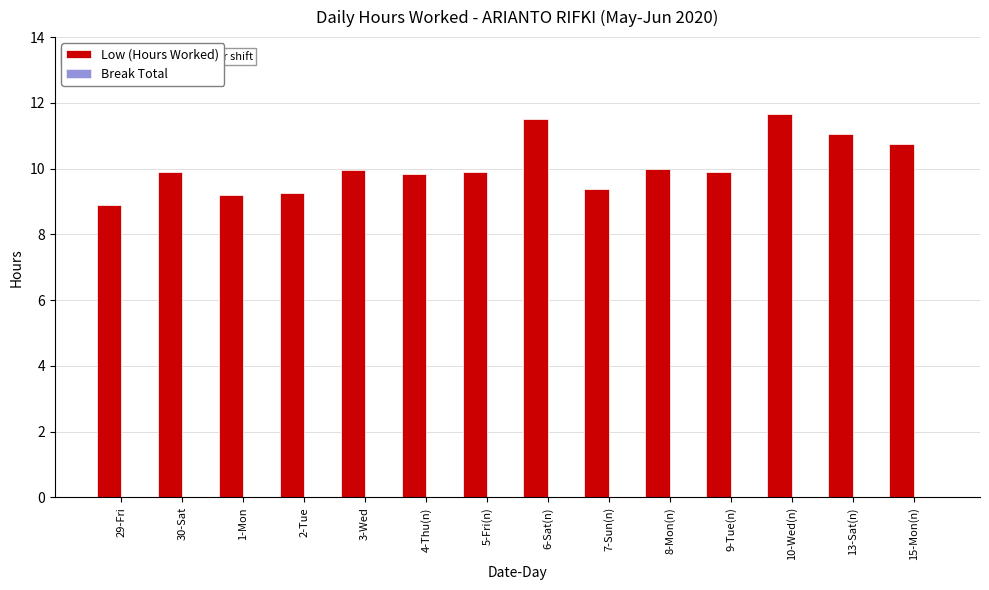

What is the label of the 2nd bar from the right?

13-Sat(n)